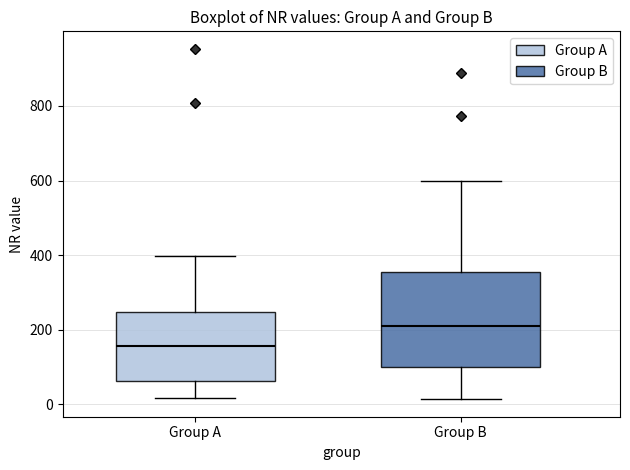

Which box's median line is the highest?

Group B